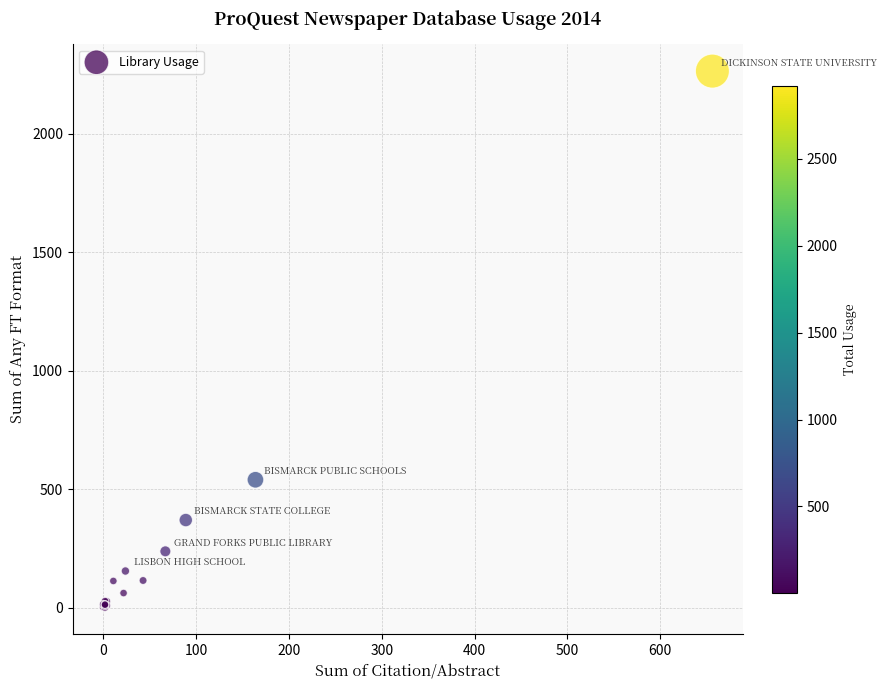

What Y value in the scatter plot is closest to 1132?

540